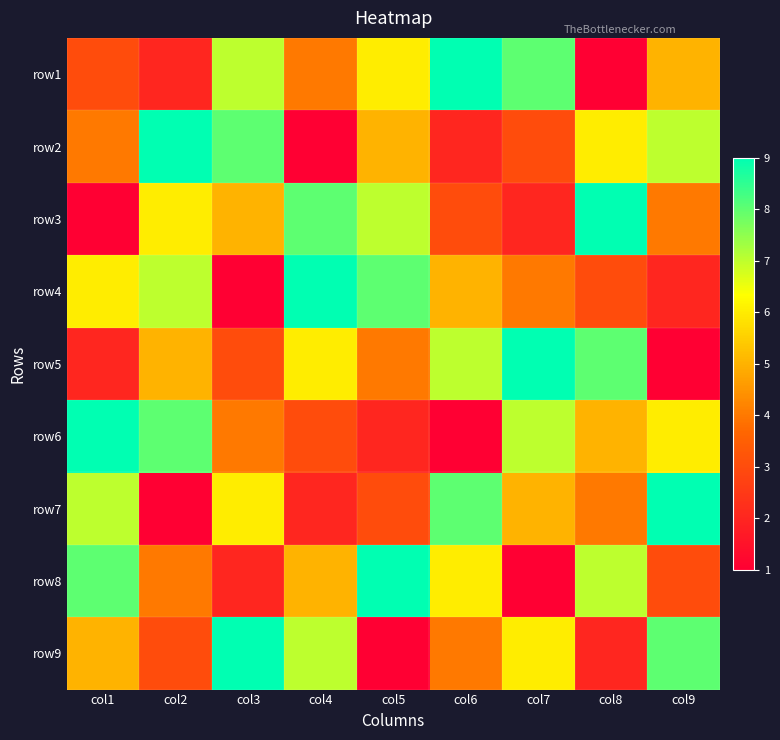

What is the difference between the highest and lowest values at col1?

8